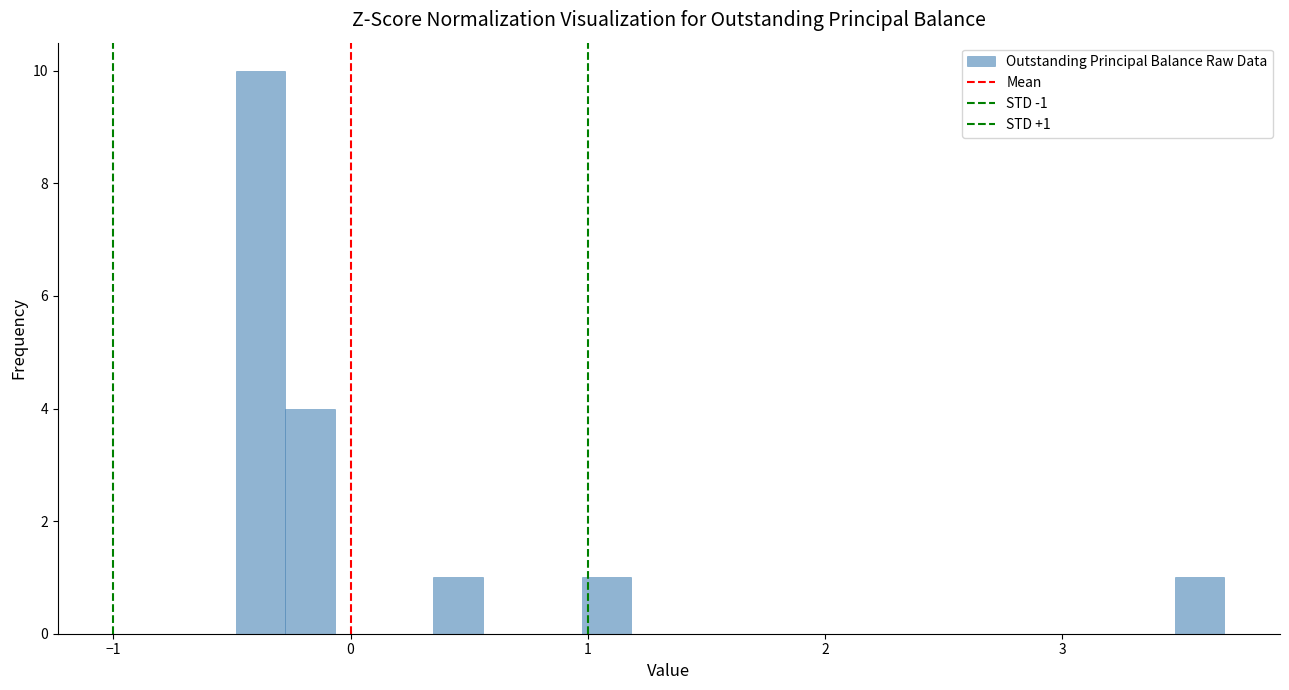

Read against the x-axis, roughly where is the centre of the tallest bar?

-0.4